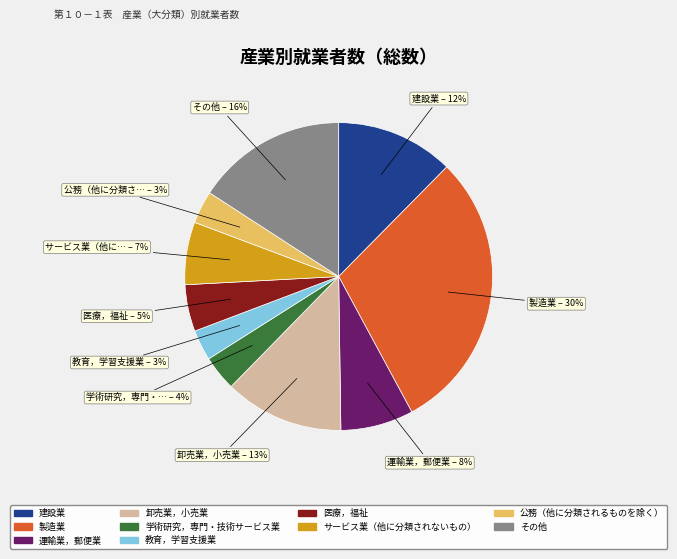

Does any single category account for the majority?

No